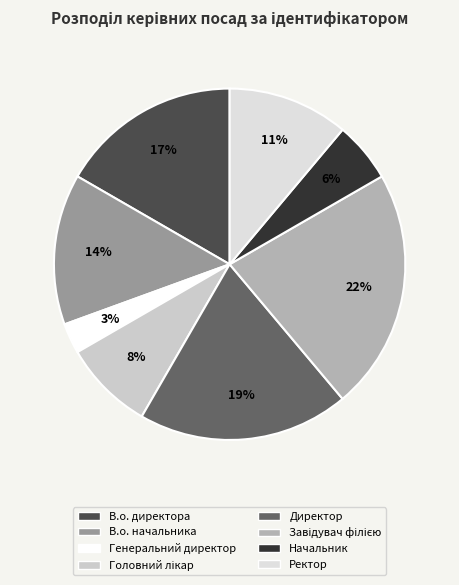

To the nearest percent, what portion does Директор represent?

19%